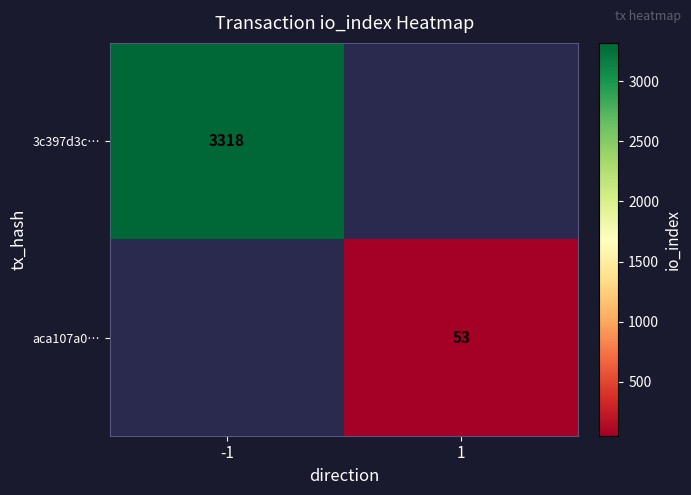

How many distinct data groups are displayed?

2